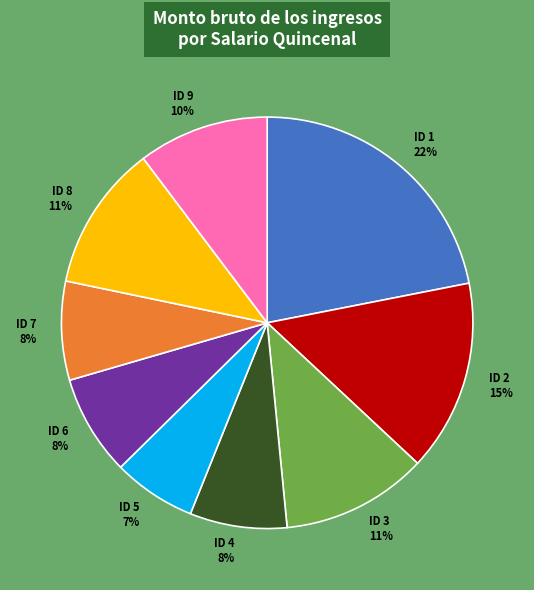

Which slice is the largest?

ID 1